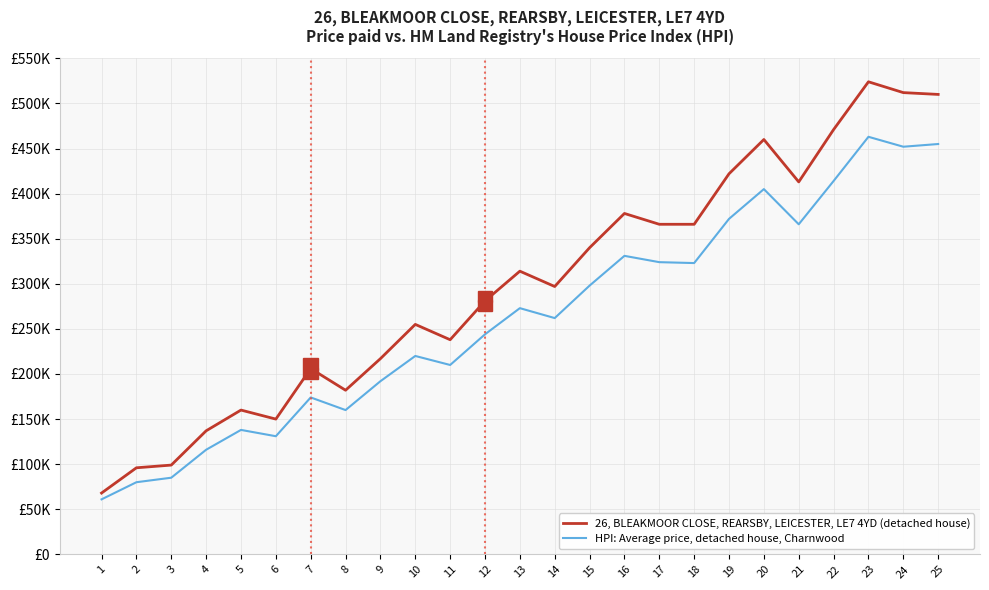

Does the chart display data point markers on the line(s)?

No